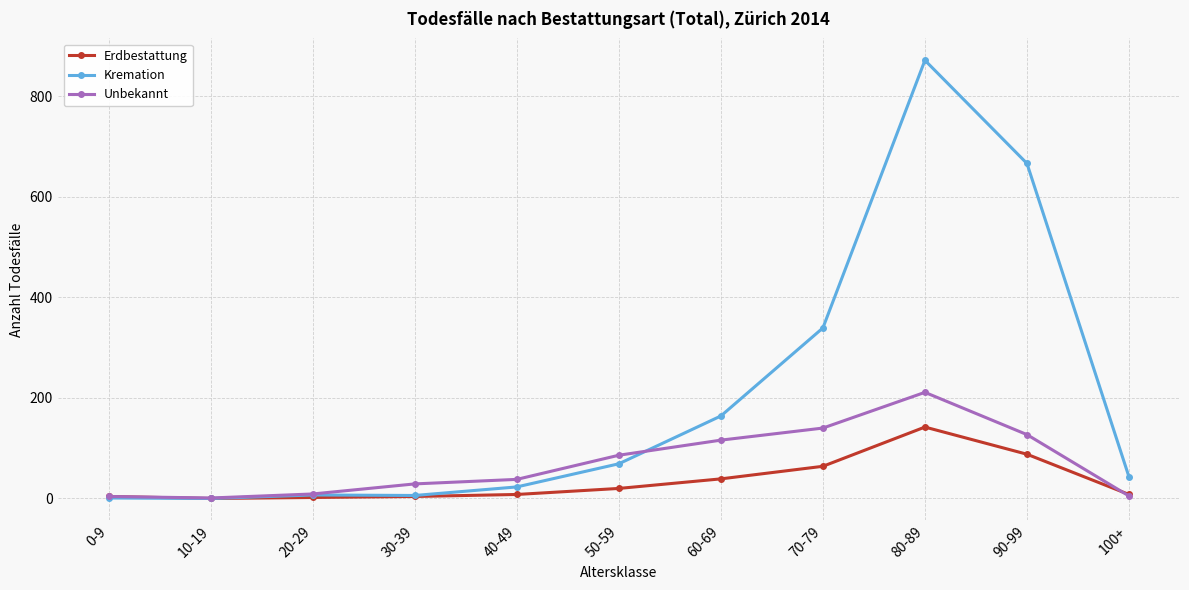

After their last crossing, which series has the higher values: Kremation or Unbekannt?

Kremation